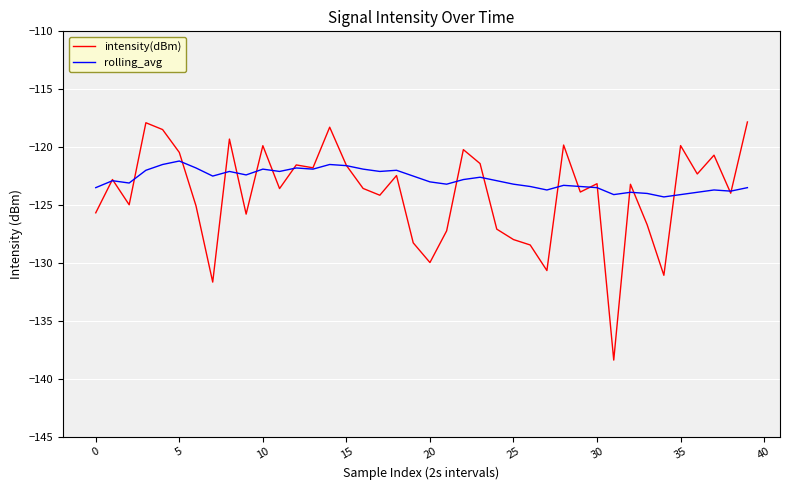

Rank the series by their maximum value, from lowest to highest.

rolling_avg, intensity(dBm)